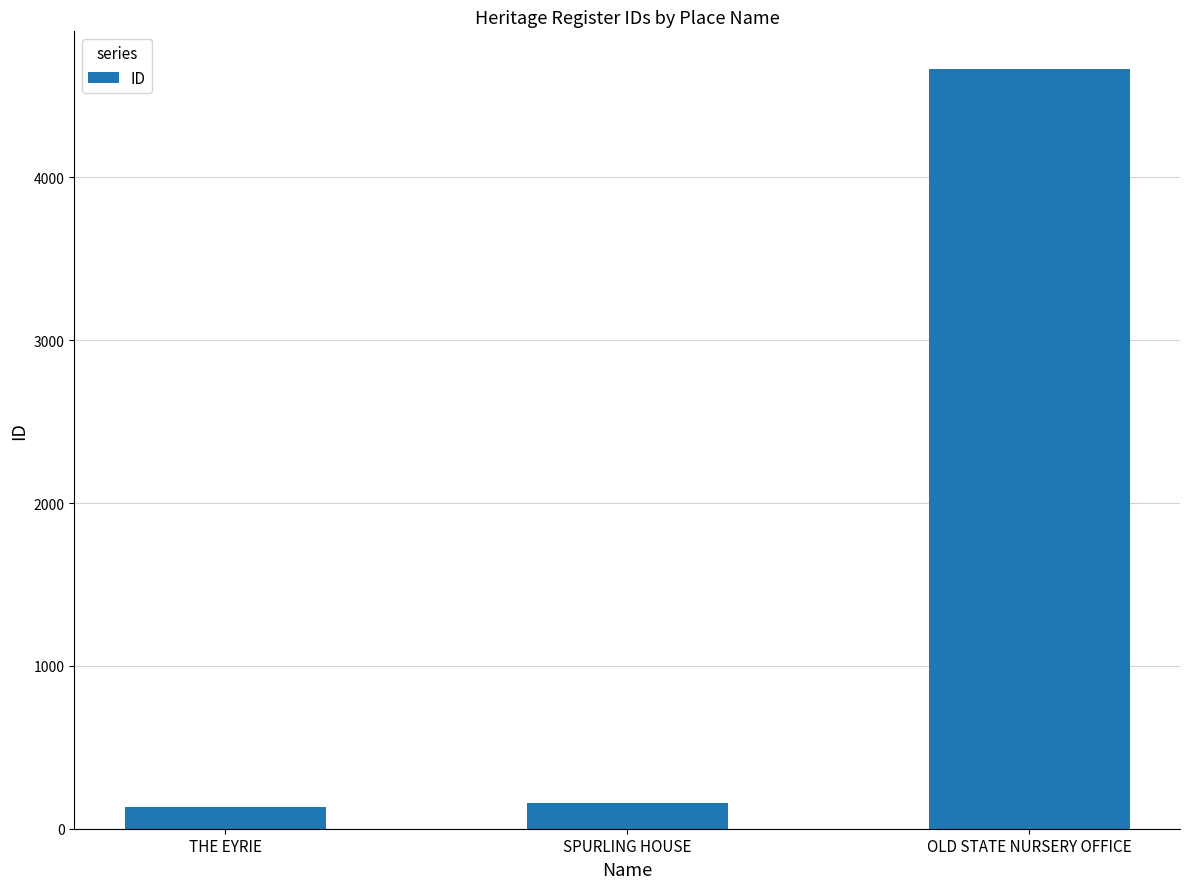

What is the smallest value displayed?

135